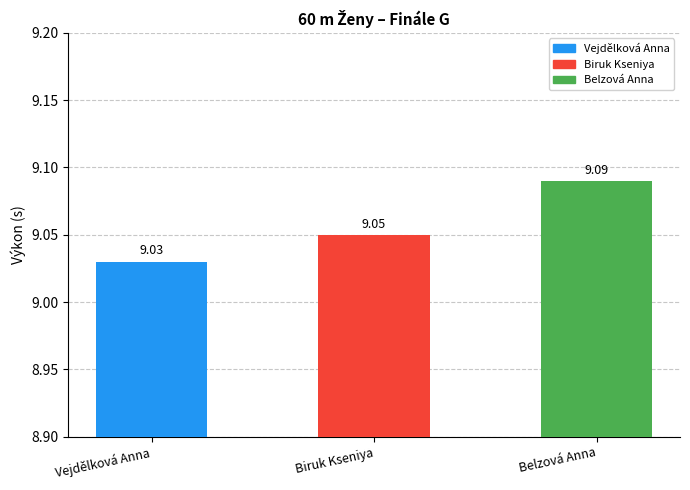

At which category does the chart reach its minimum across all series?

Vejdělková Anna